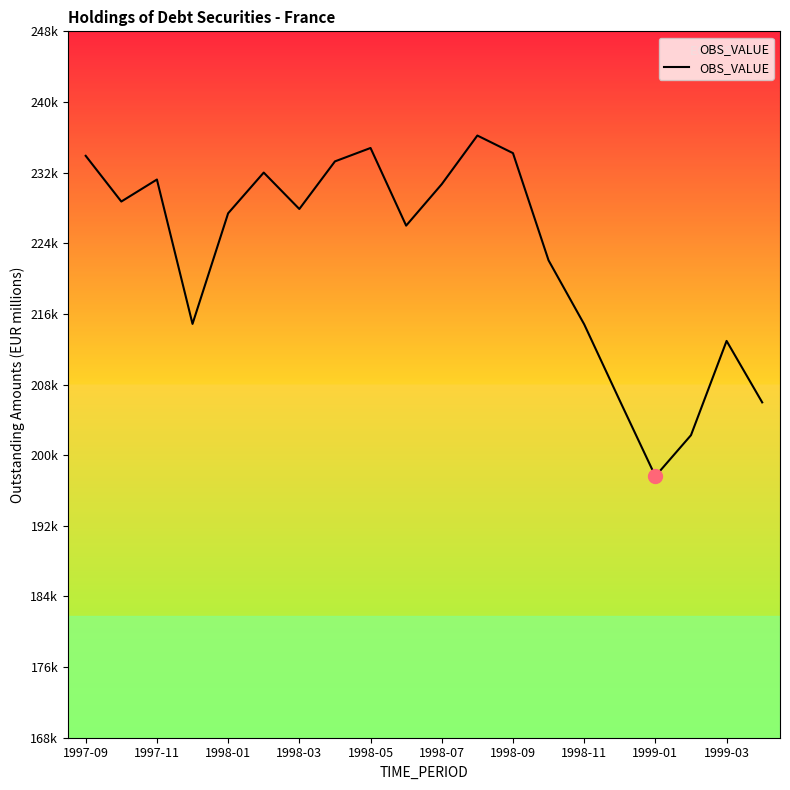

How many lines are shown in the chart?

1